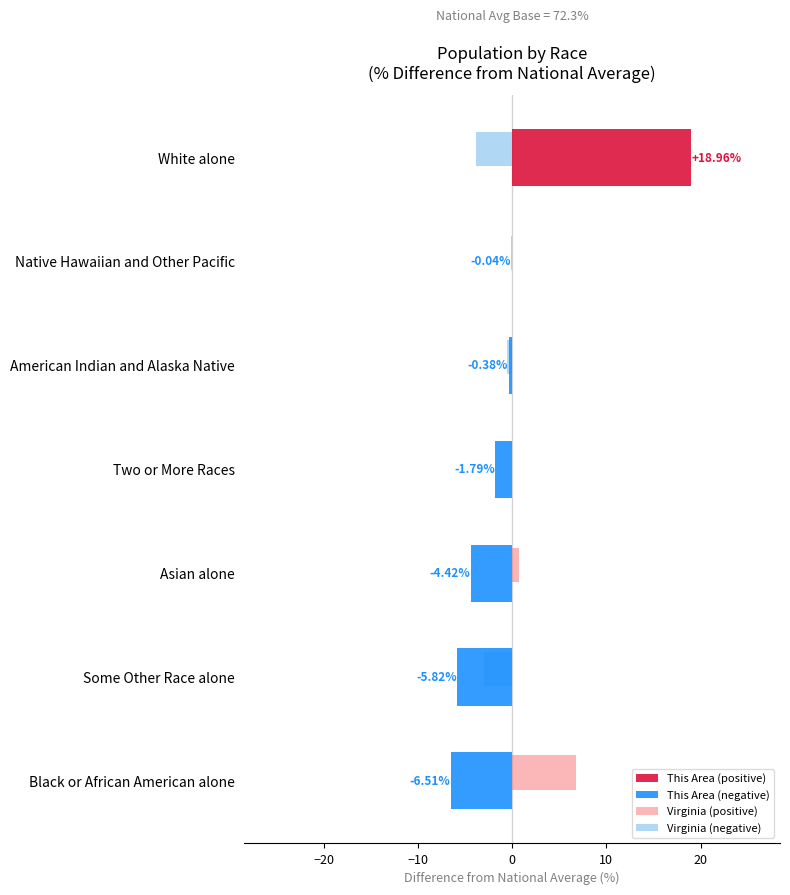

At which category is the sum across all series the highest?

White alone